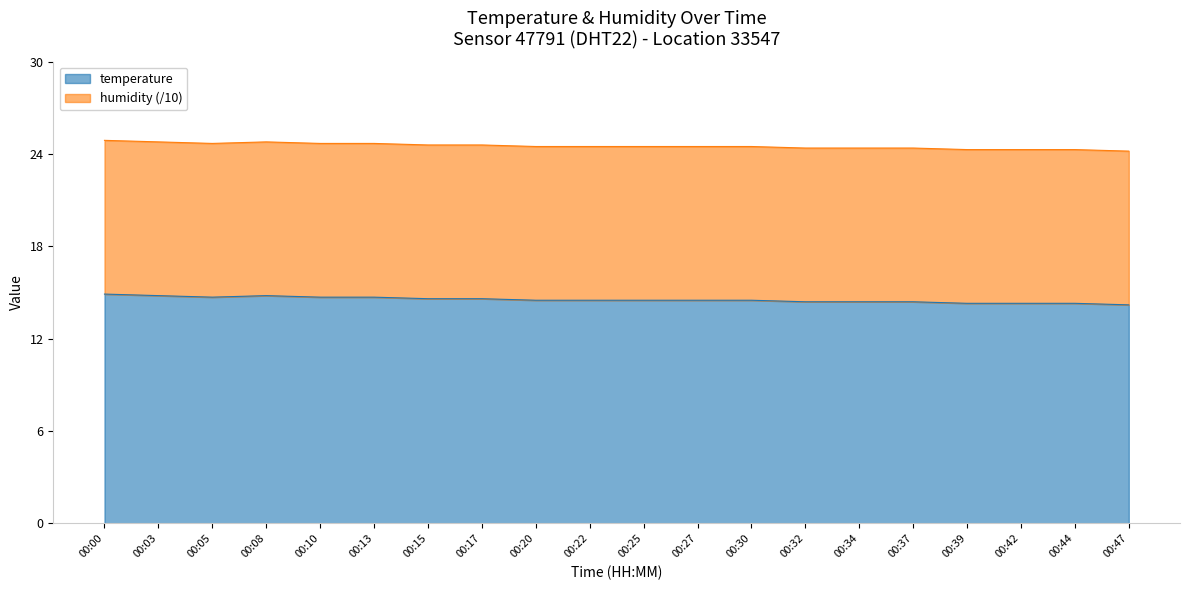

What is the change in value from 00:08 to 00:37?

-0.4